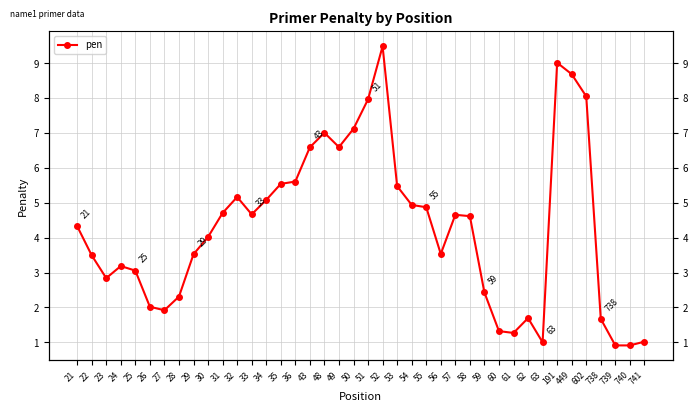

What is the sum of the values at 51 and 36?

13.6